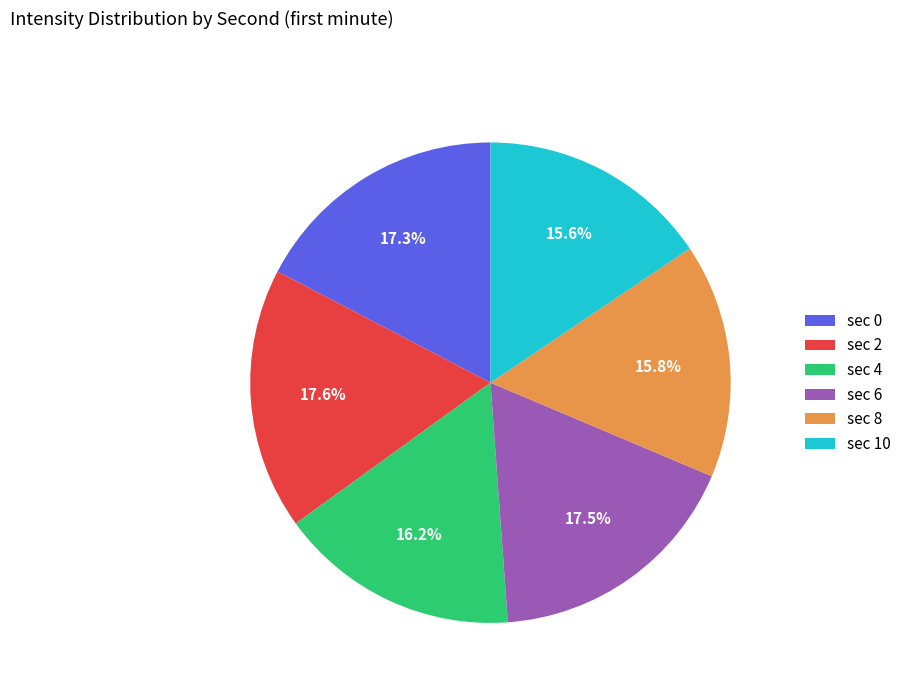

Combined, what portion of the pie is sec 10 and sec 0?

32.9%